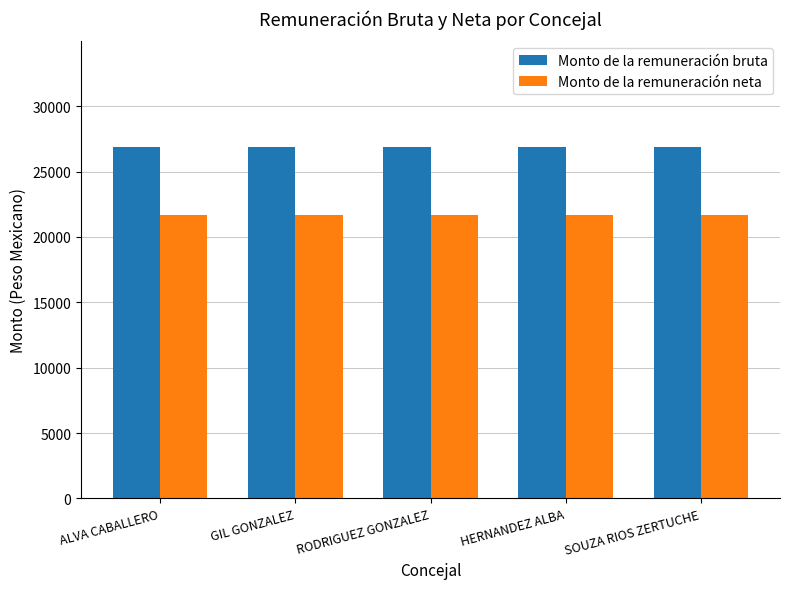

What is the lowest value of the Monto de la remuneración bruta series?

26900